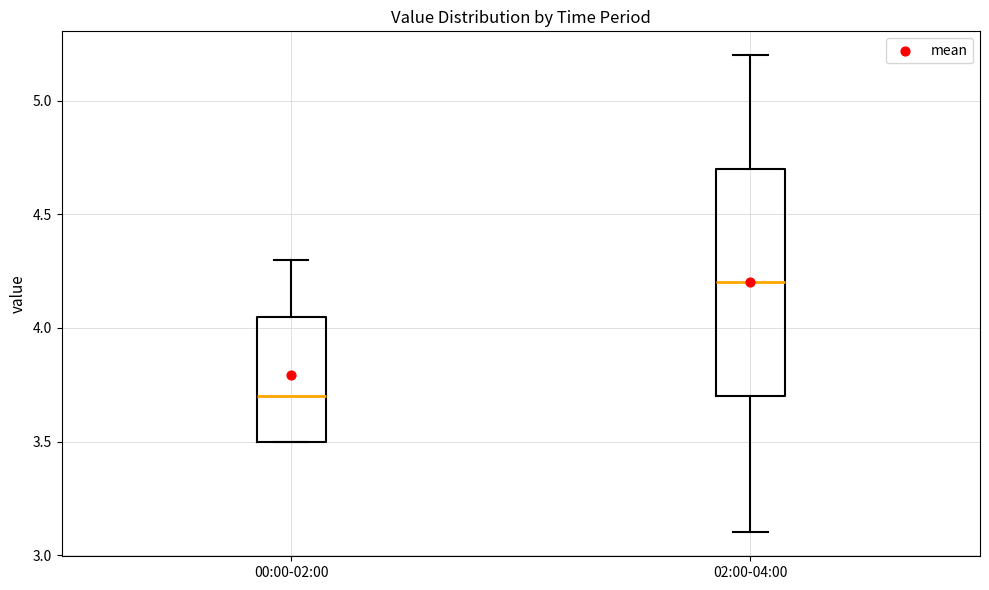

Where does the upper whisker of the box for 00:00-02:00 end on the y-axis? The values are not printed on the chart, so give them approximately, as read against the axis.

4.30